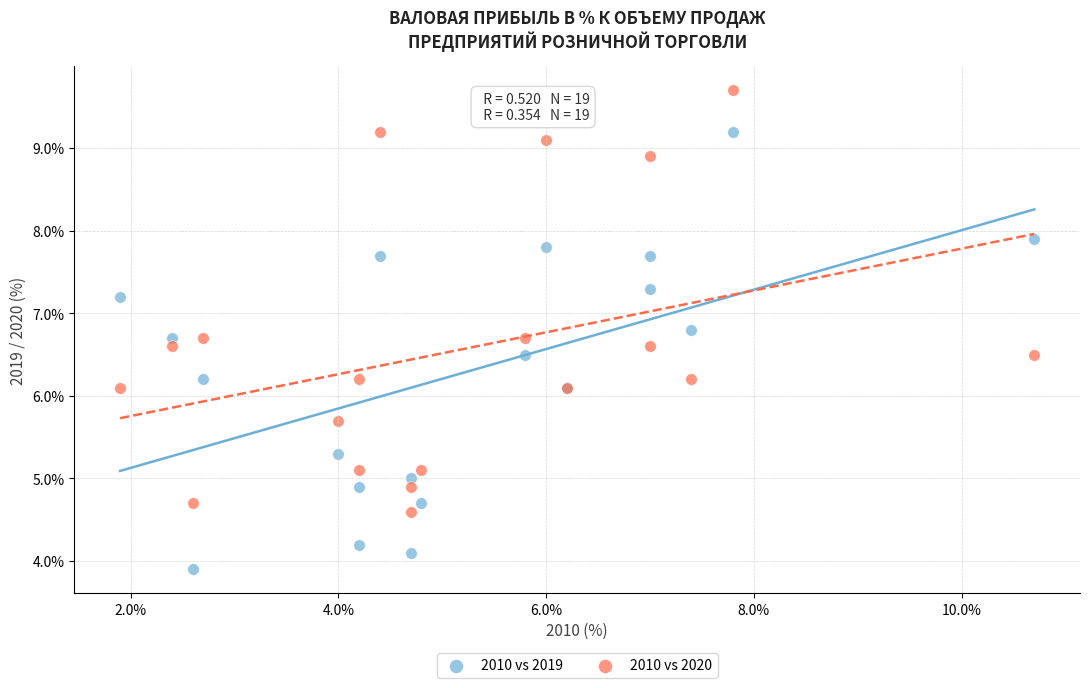

What is the X range (max minus min) for the scatter plot?

8.8